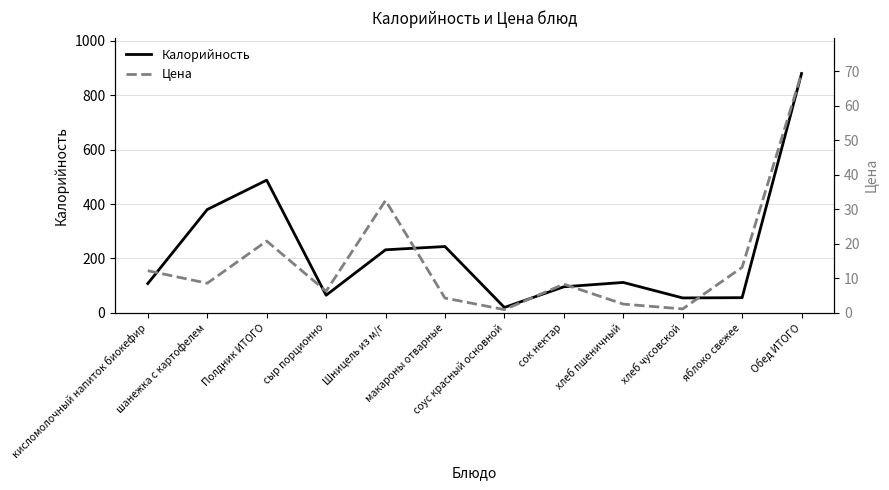

At which label does Калорийность reach its peak?

Обед ИТОГО